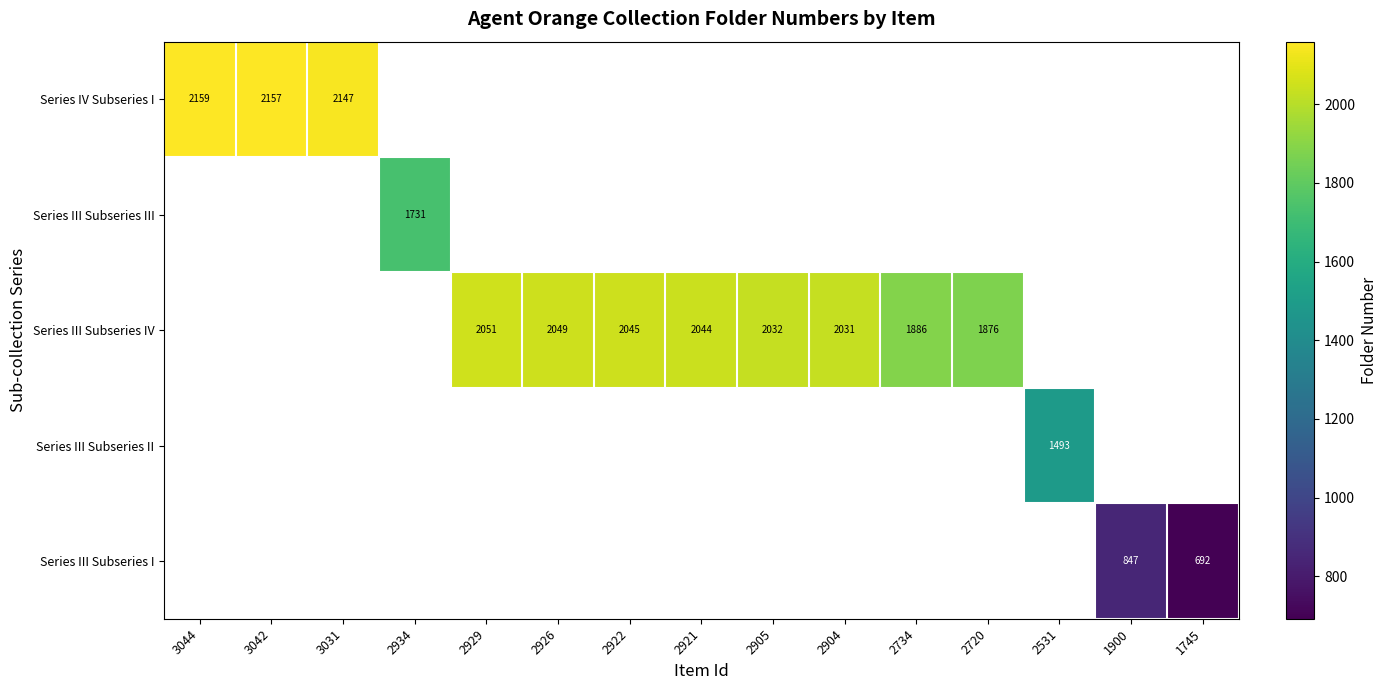

The value of Series III Subseries III at 2934 is 1731. True or false?

True